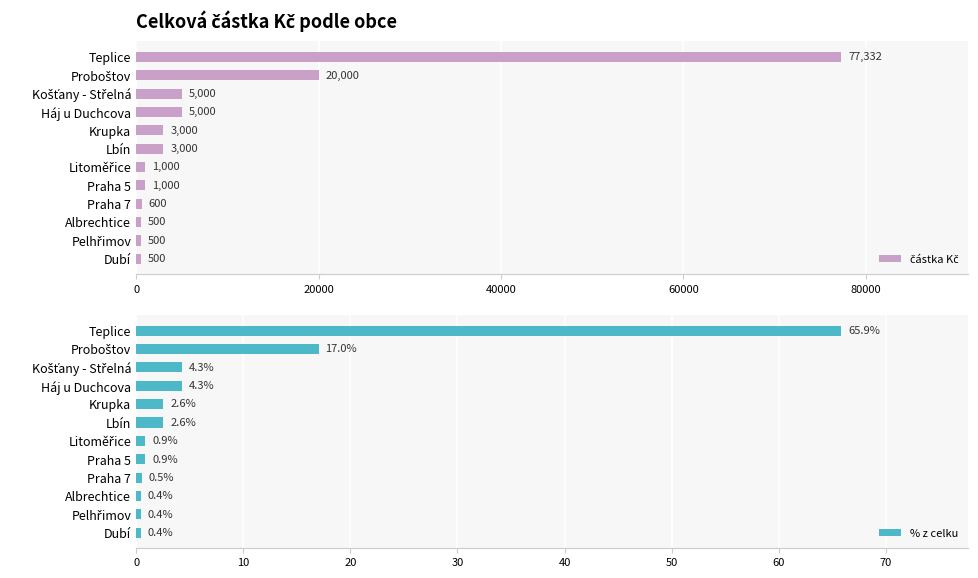

At how many categories does at least one series exceed 29432?

1